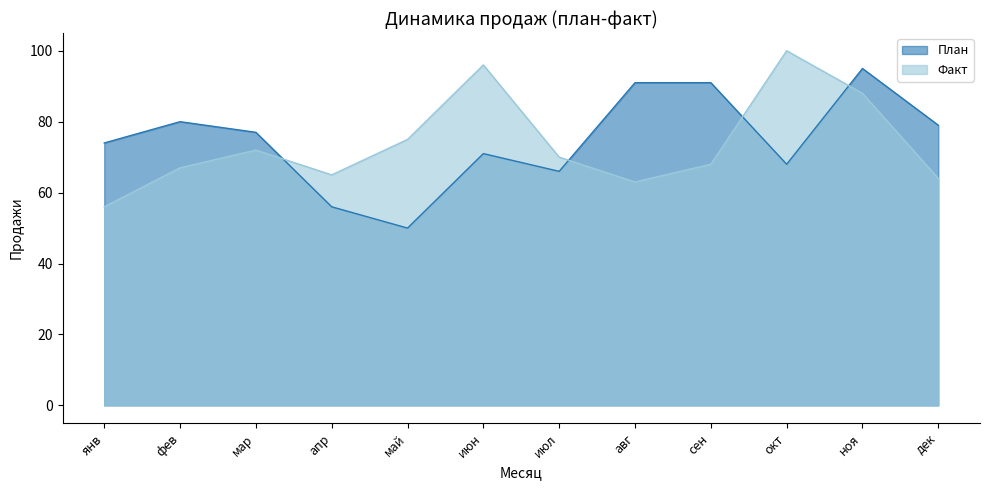

How many categories are shown in the chart?

12